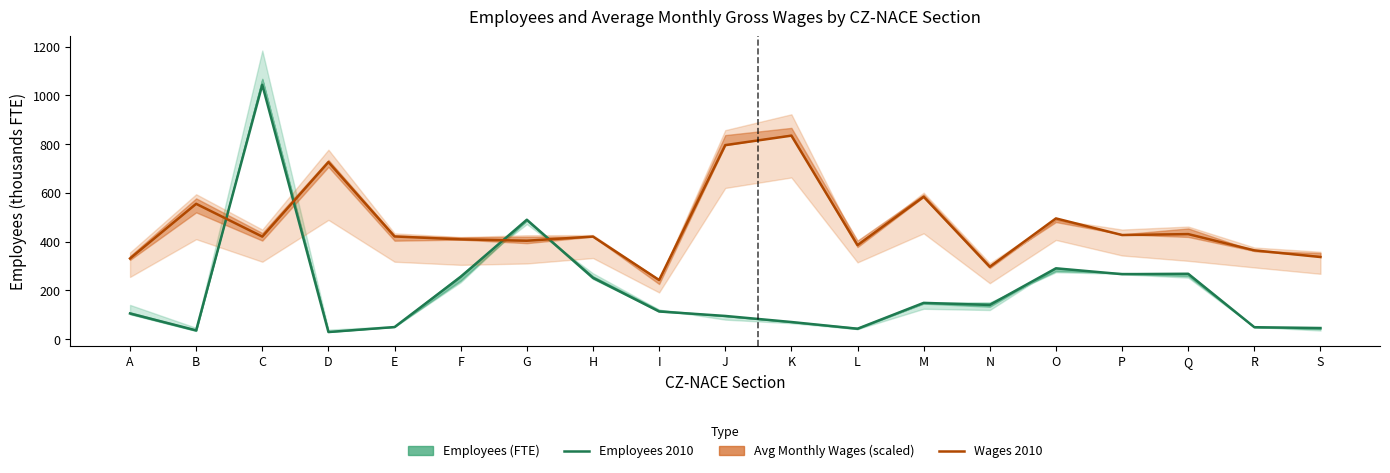

Is it true that Employees 2010 equals 36.0 at B?

True